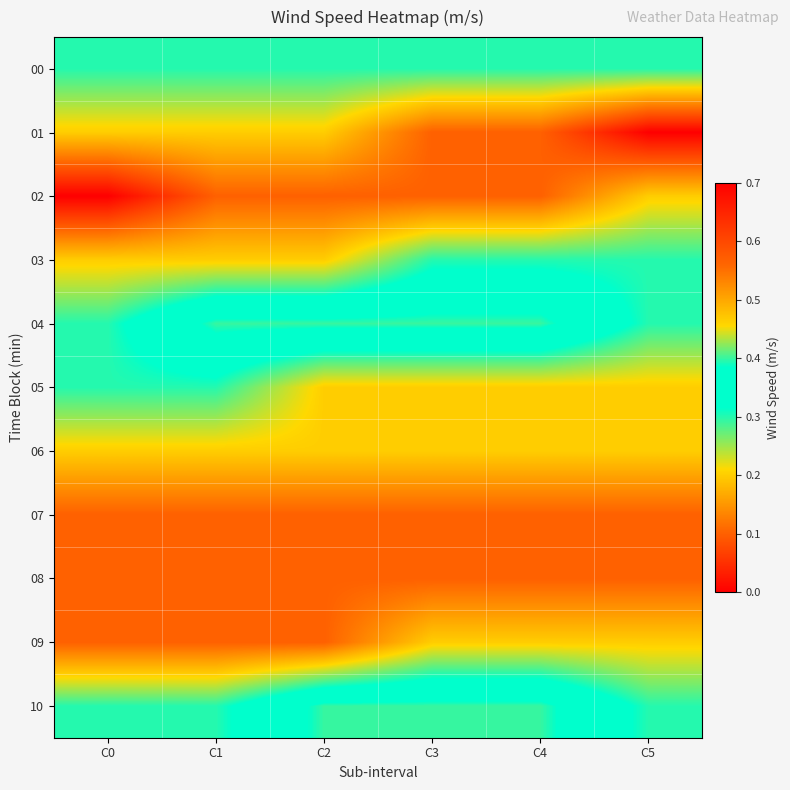

Which has a higher value, C3 or C1?

C3